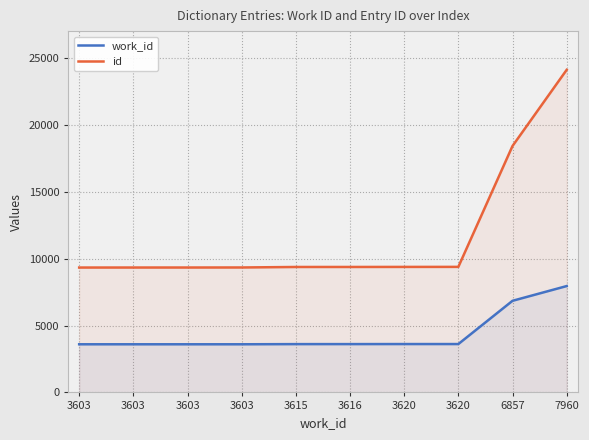

Does the chart have visible grid lines?

Yes